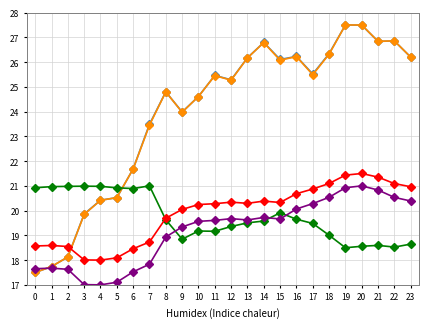

How many series are shown in this chart?

5